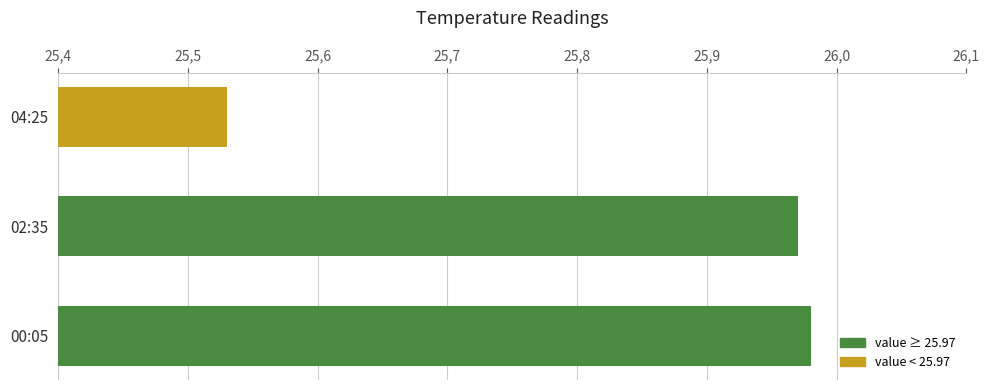

Does the chart contain any negative values?

No